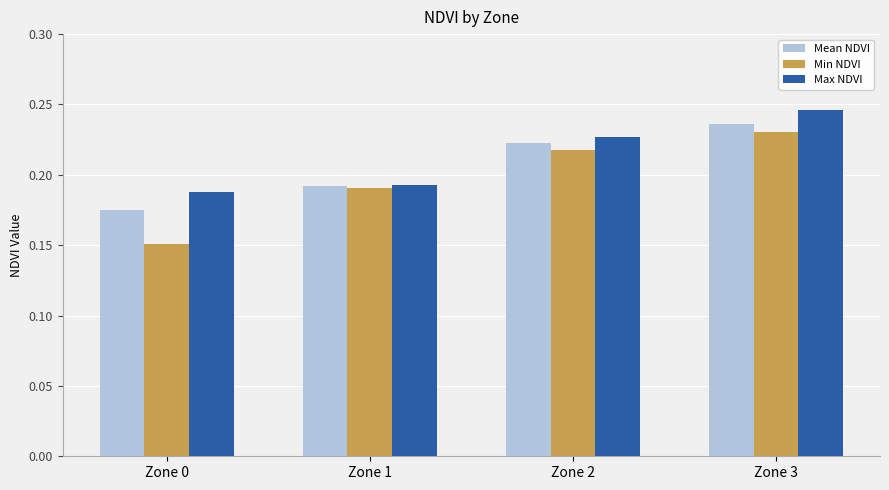

Which series has the largest range (max minus min)?

Min NDVI